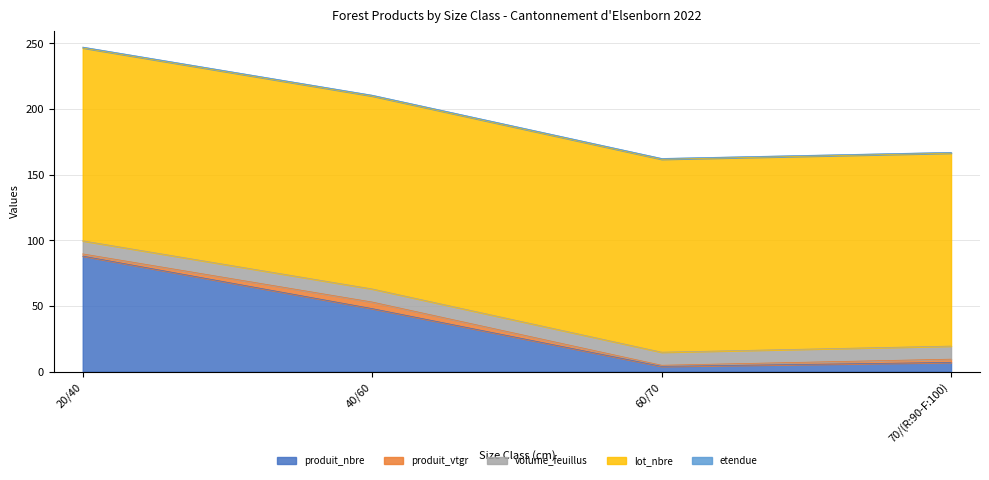

What is the approximate value of volume_feuillus at 60/70?

10.0